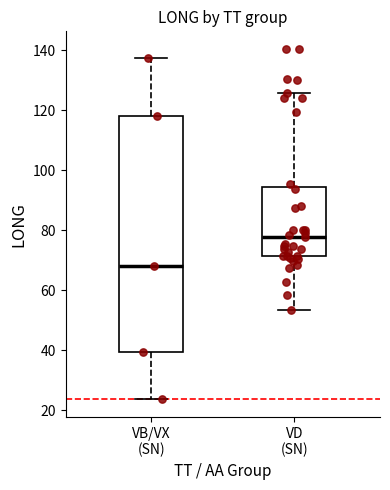

Reading left to right, transcribe this box plot: for each box, give where its median line is, the range the box spans, and where its two whiskers end, as read against the y-axis. The values are not printed on the chart, so give them approximately, as read against the axis.

VB/VX (SN): median 68, box 40 to 118, whiskers 24 to 138
VD (SN): median 78, box 72 to 94, whiskers 54 to 126